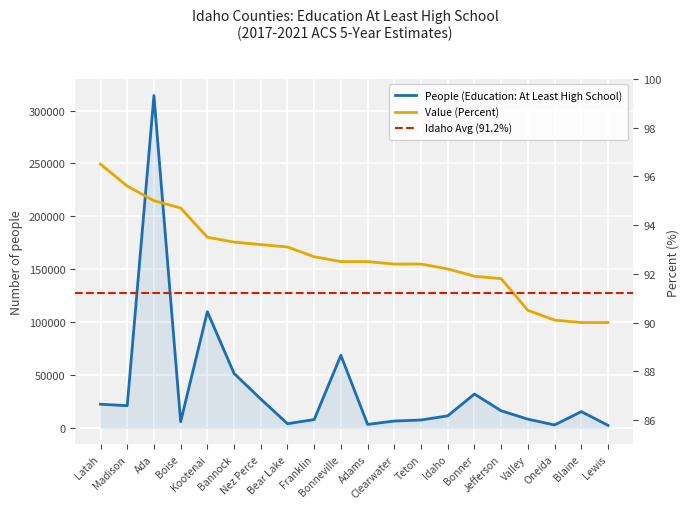

What is the total value across all series at Bannock?

51463.3